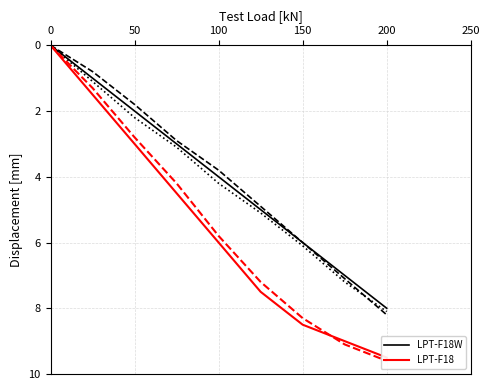

Which series has the largest total across all categories?

LPT-F18